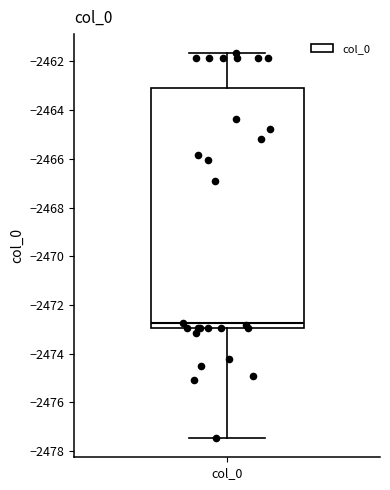

Read this box plot against the y-axis: the position of the median line, the range covered by the box, and the ends of both whiskers. The values are not printed on the chart, so give them approximately, as read against the axis.

median -2472.8, box -2473.0 to -2463.0, whiskers -2477.4 to -2461.6